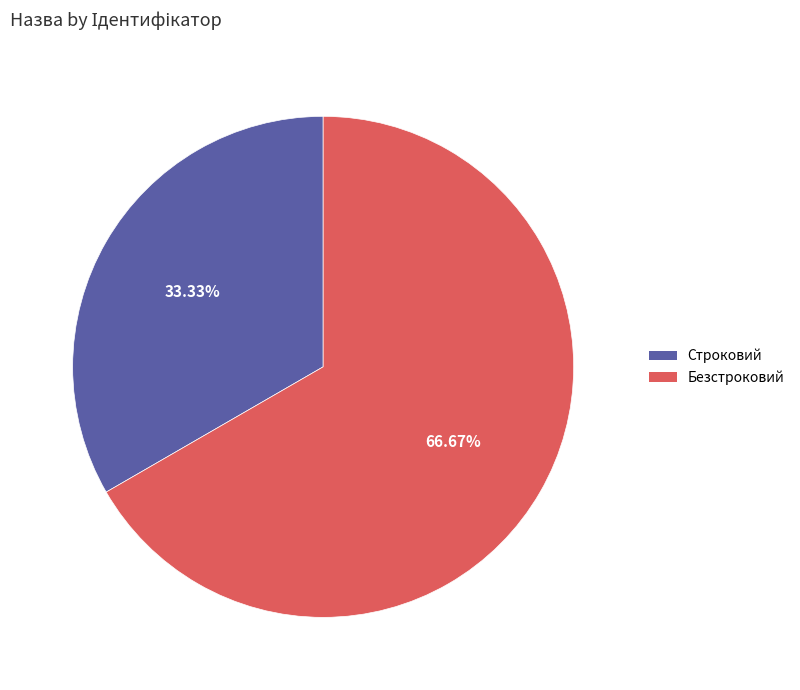

What percentage is NOT represented by Безстроковий?

33.3%